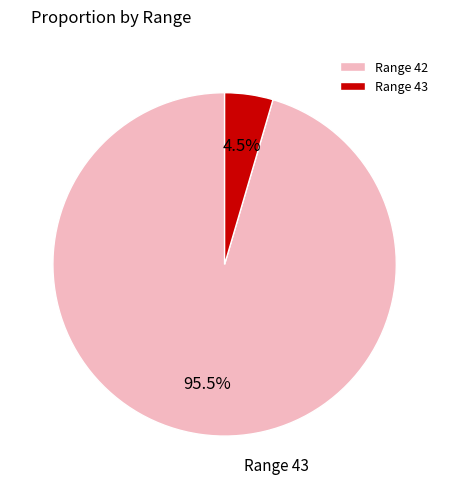

Rank the categories by value from highest to lowest.

42, 43